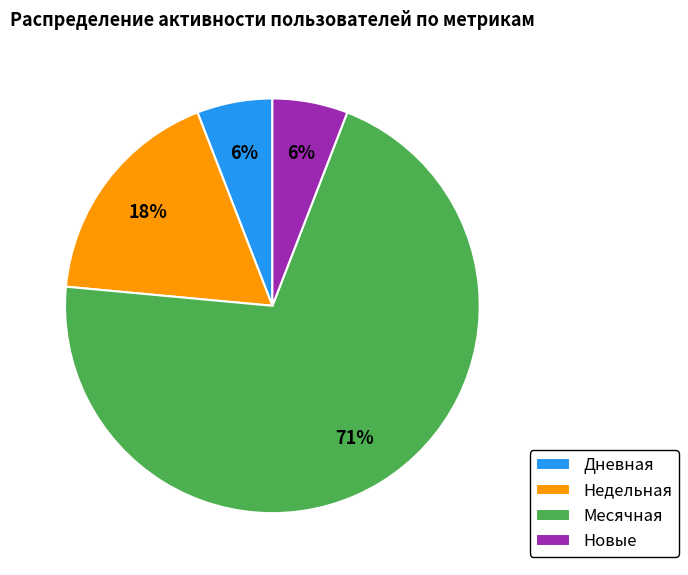

Which has a higher value, Дневная or Месячная?

Месячная